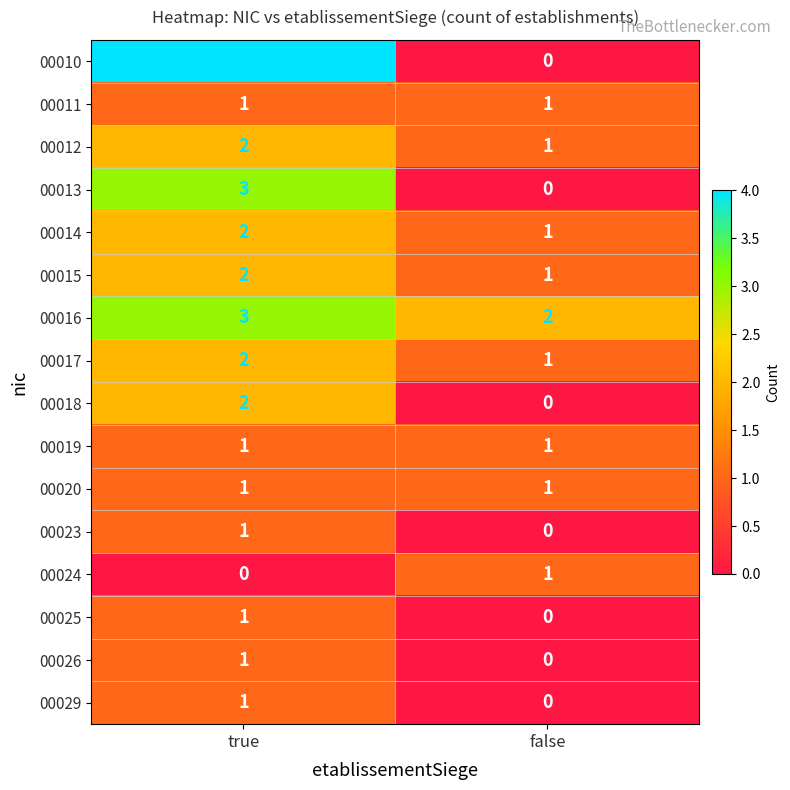

What is the greatest value displayed?

4